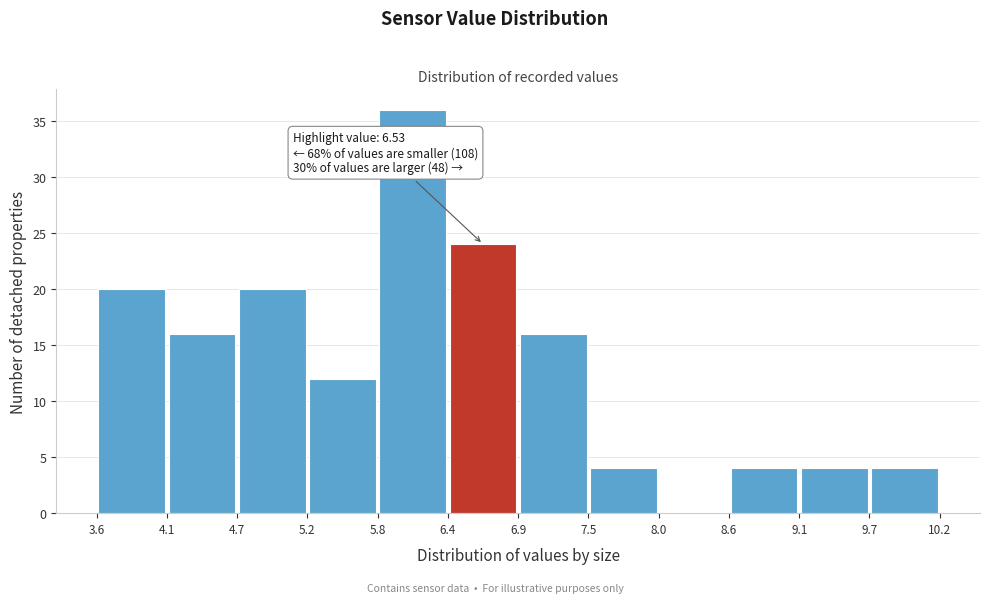

Which range on the x-axis has the tallest bar?

5.8 to 6.4